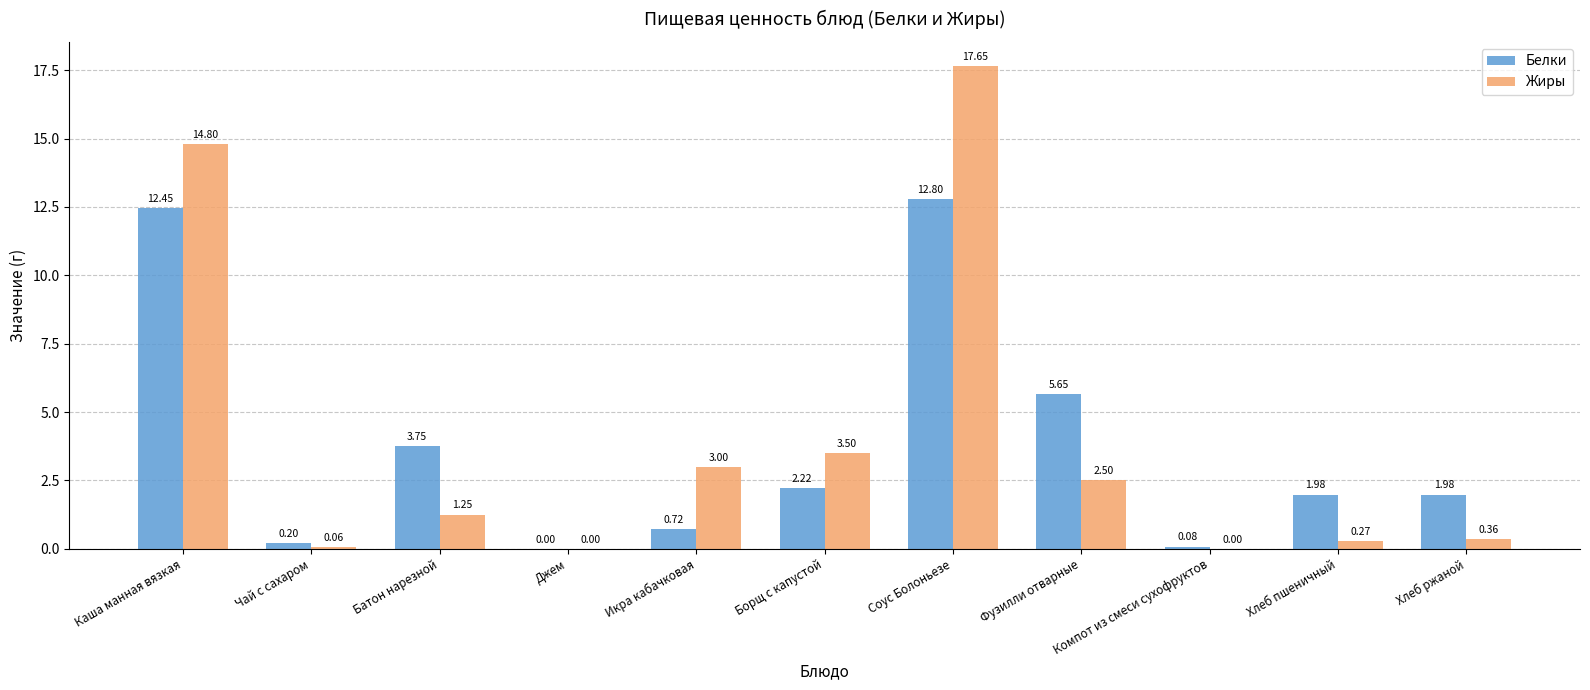

At which label does Белки reach its peak?

Соус Болоньезе